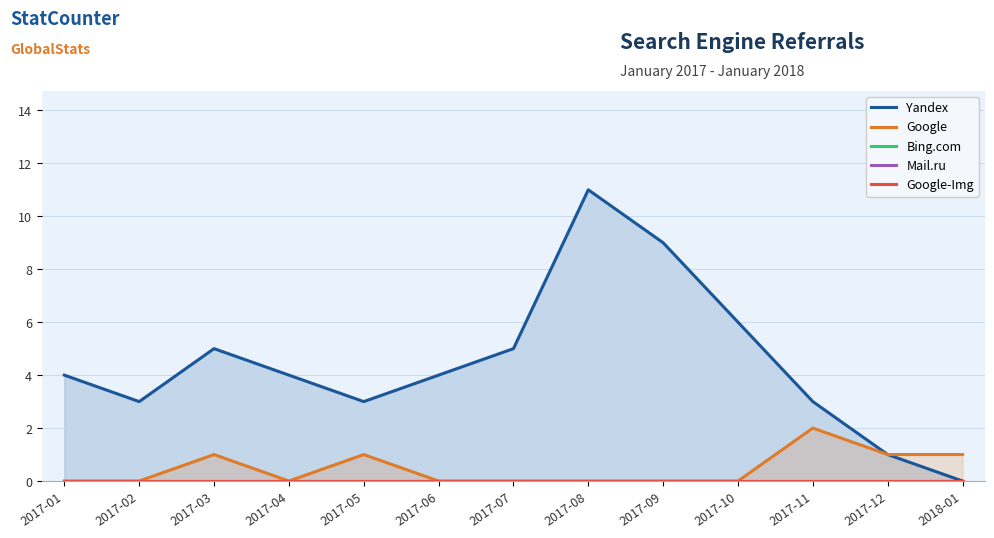

At which category does the chart reach its minimum across all series?

2018-01